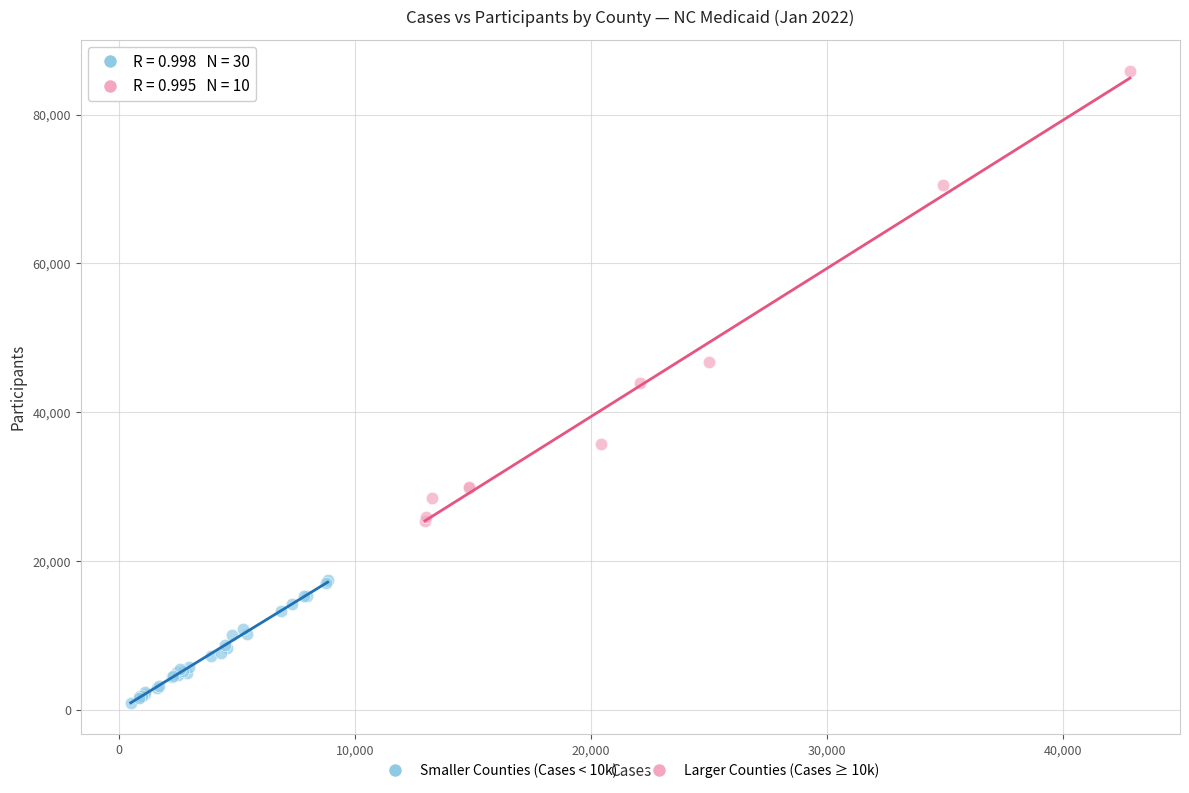

Which series has the largest Y range (max minus min)?

Larger Counties (Cases ≥ 10k)